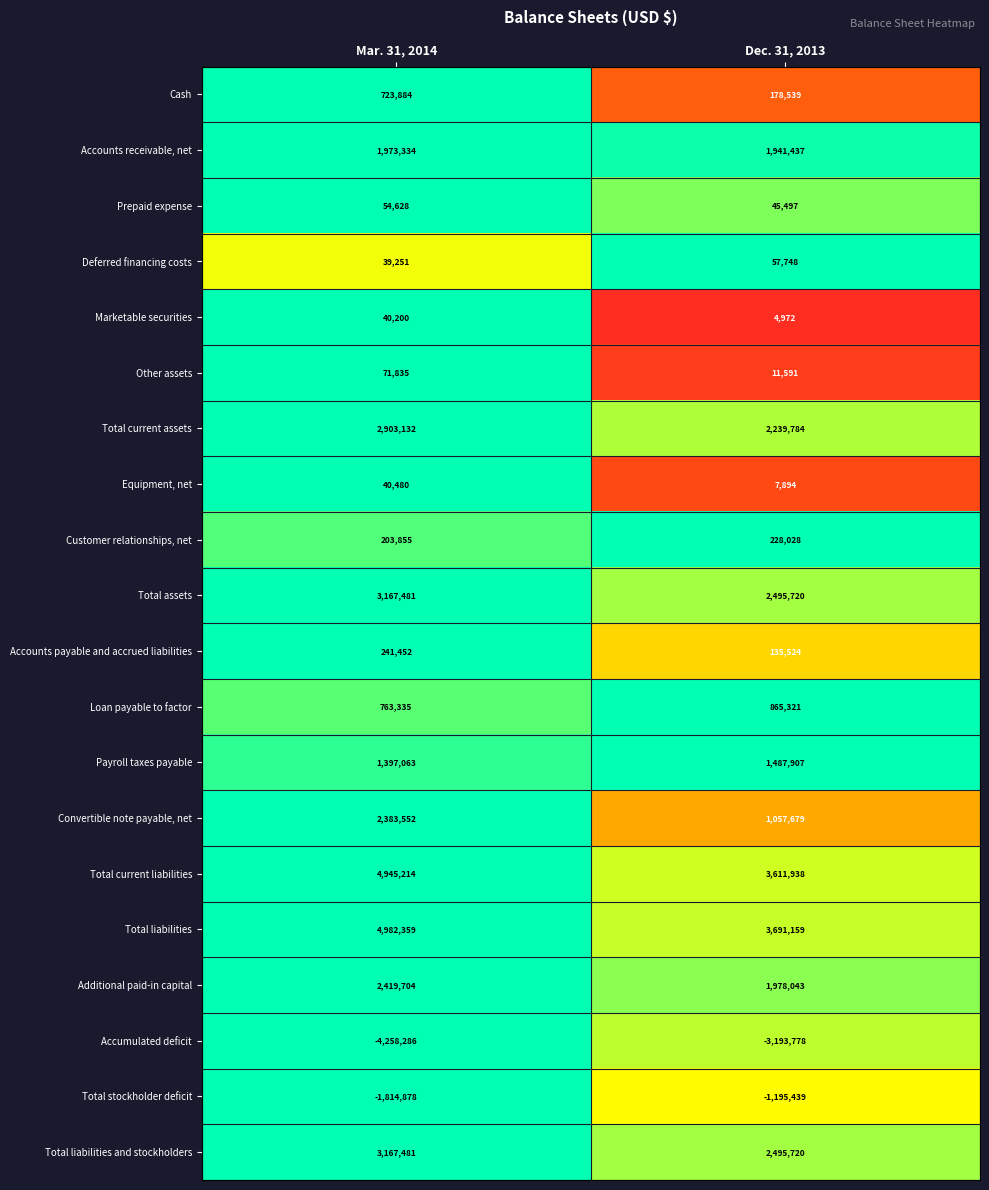

Which series has the largest total across all categories?

Total liabilities